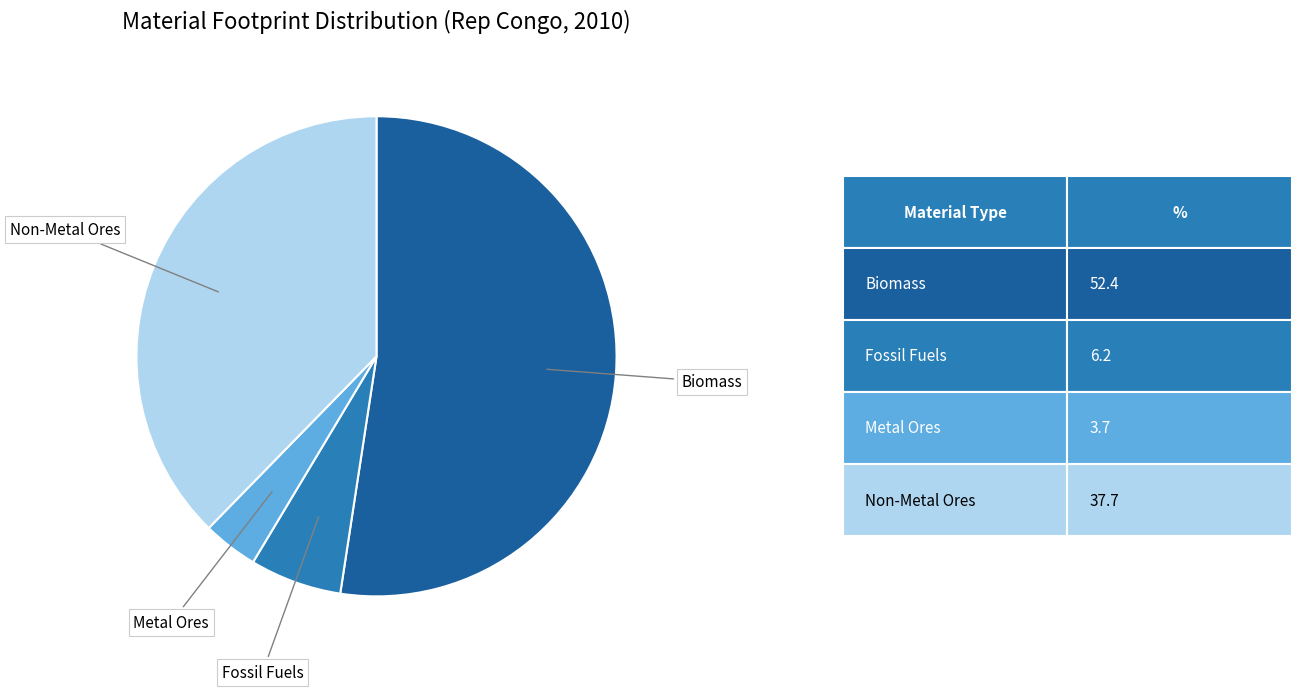

How many slices are in this pie chart?

4